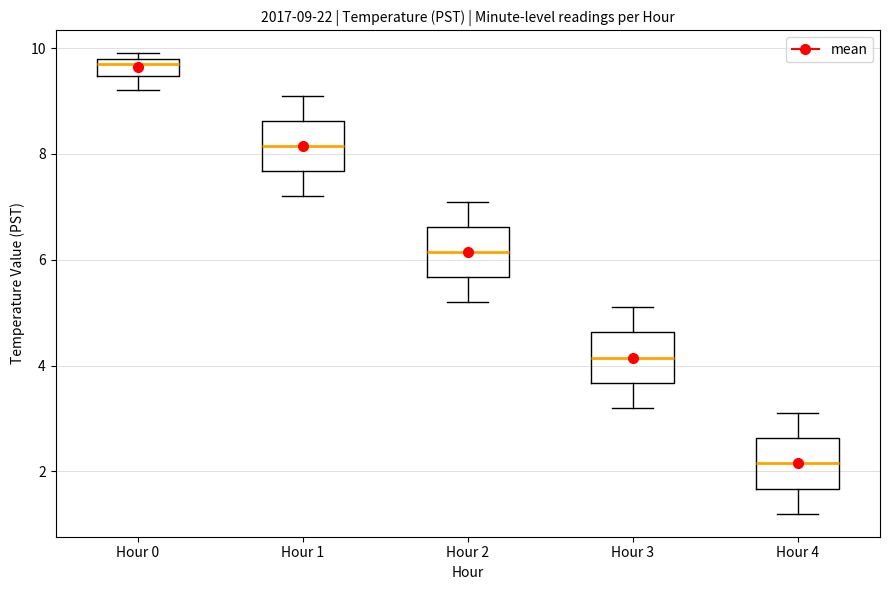

Which box has the lowest median line?

Hour 4